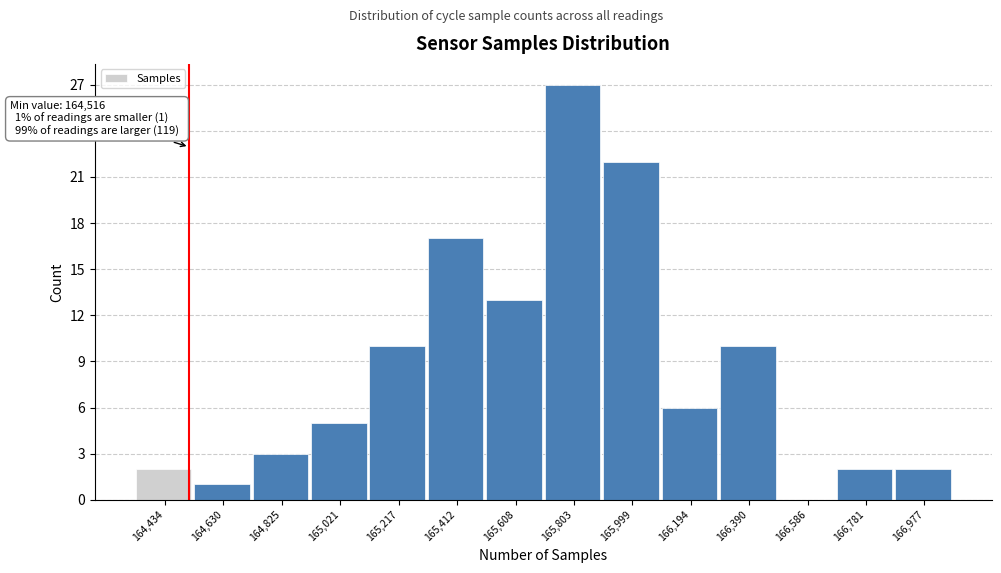

Over which range of the x-axis is the bar tallest?

165700 to 165900